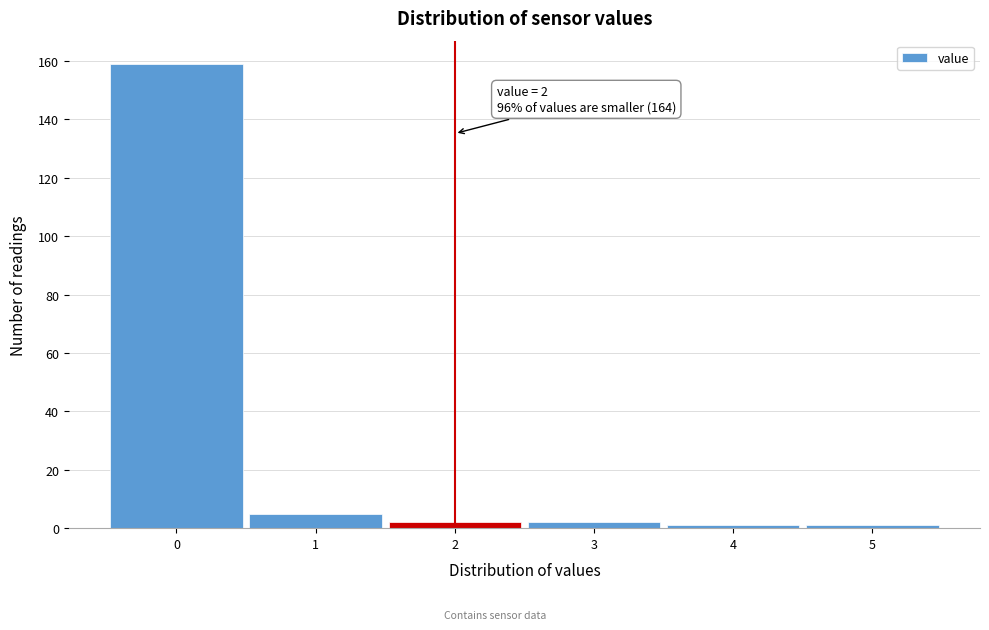

Which range on the x-axis has the tallest bar?

-0.5 to 0.5